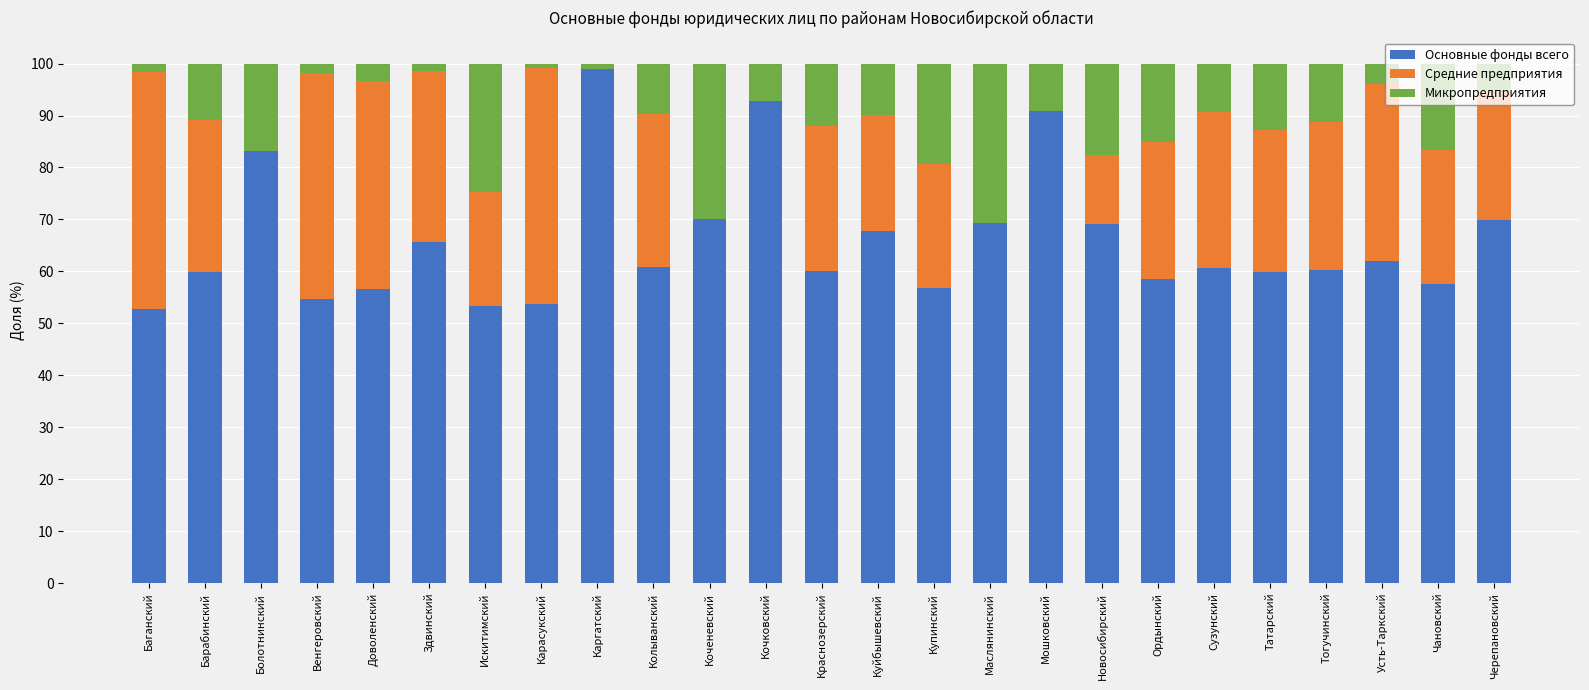

Is it true that Основные фонды всего equals 61.0 at Каргатский?

False